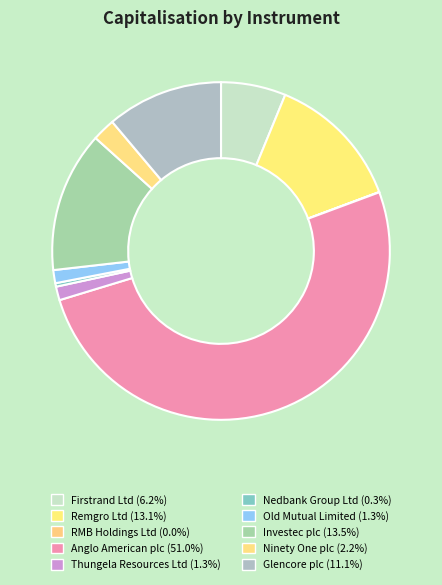

How many slices are in this pie chart?

10